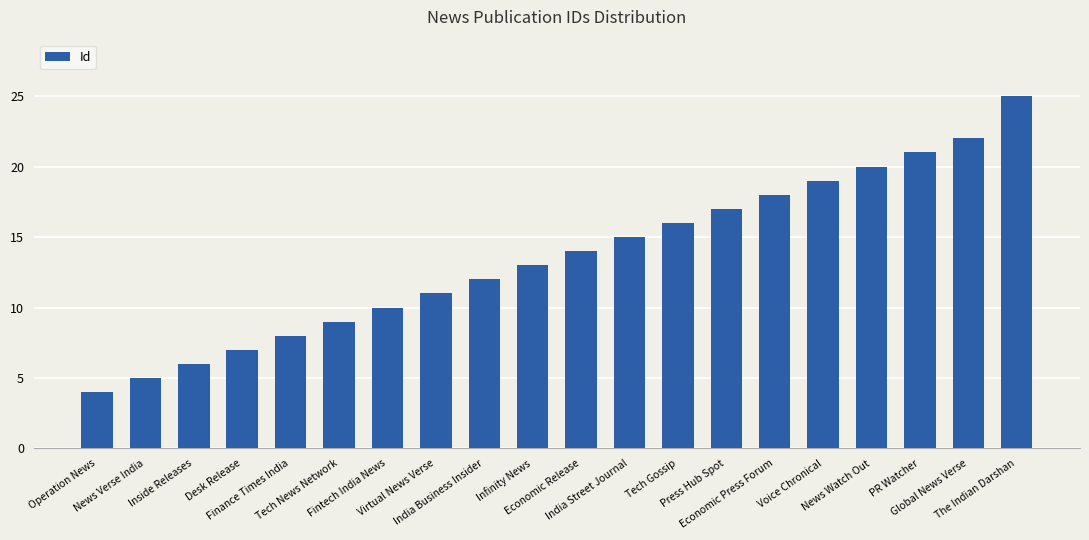

What is the label of the 8th bar from the left?

Virtual News Verse